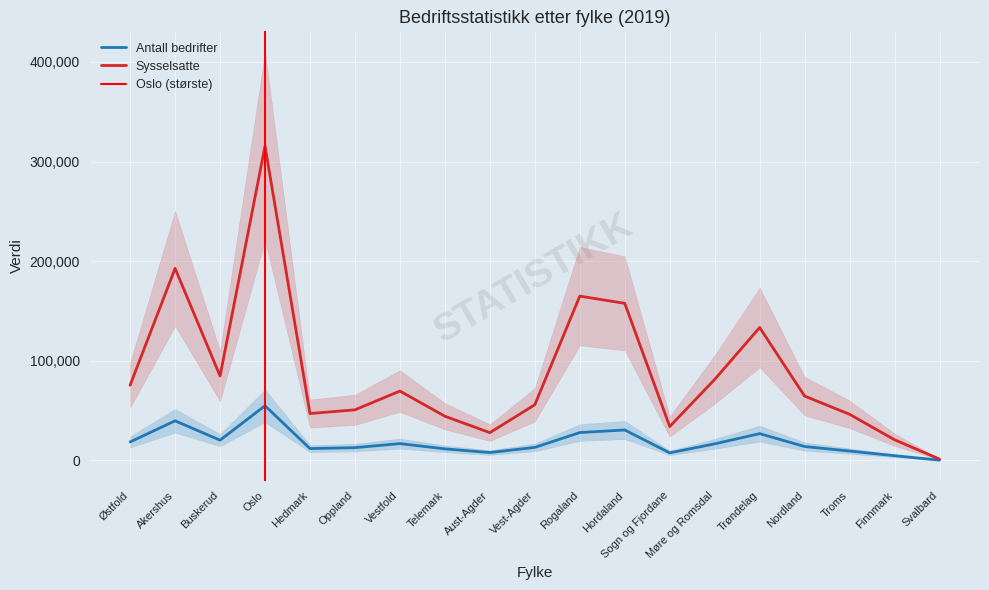

Is this an area chart (filled region under the line)?

No